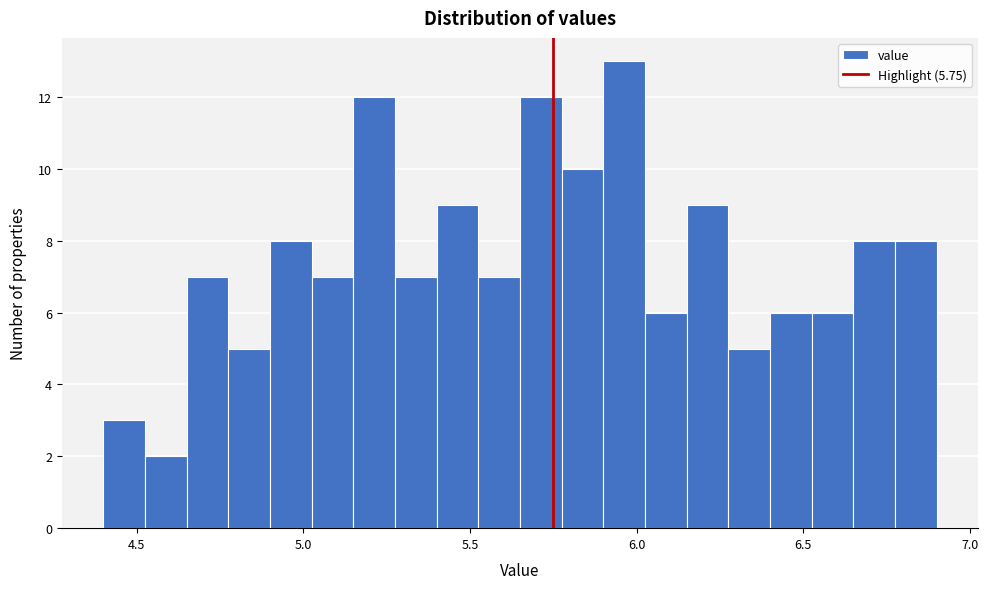

Read against the x-axis, roughly where is the centre of the tallest bar?

5.95